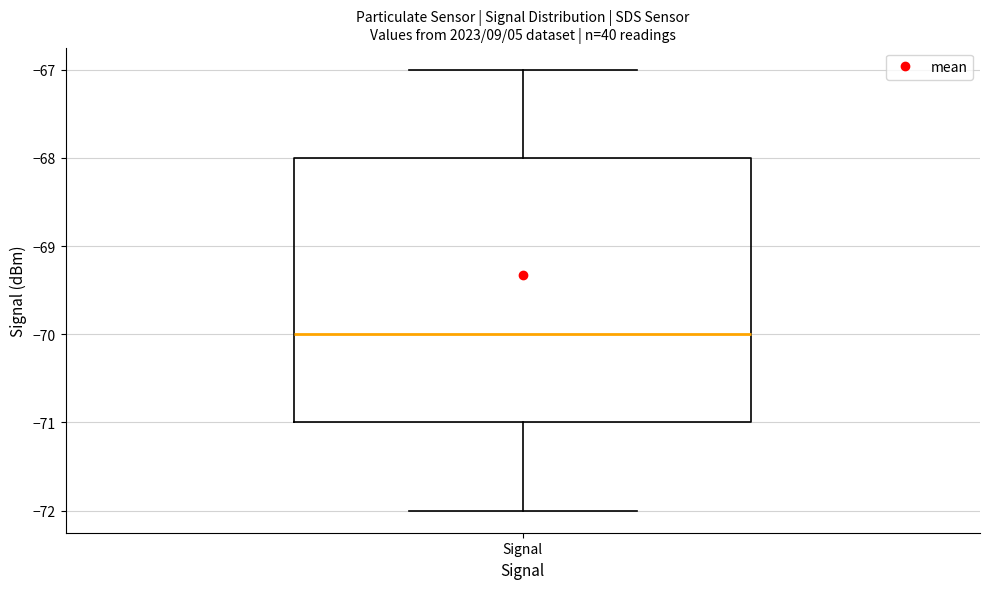

Where does the median line of the box for Signal sit on the y-axis? The values are not printed on the chart, so give them approximately, as read against the axis.

-70